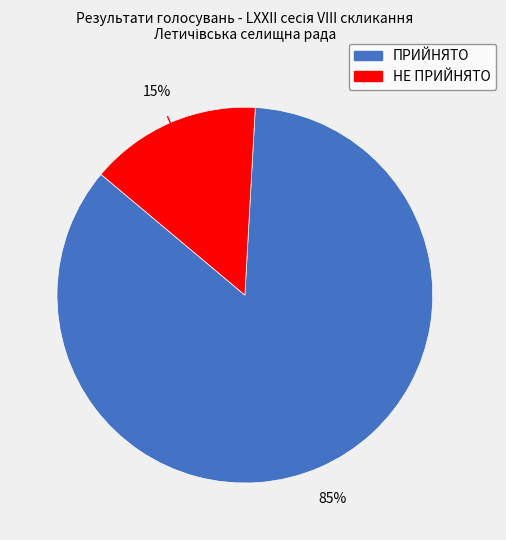

Rank the categories by value from highest to lowest.

ПРИЙНЯТО, НЕ ПРИЙНЯТО